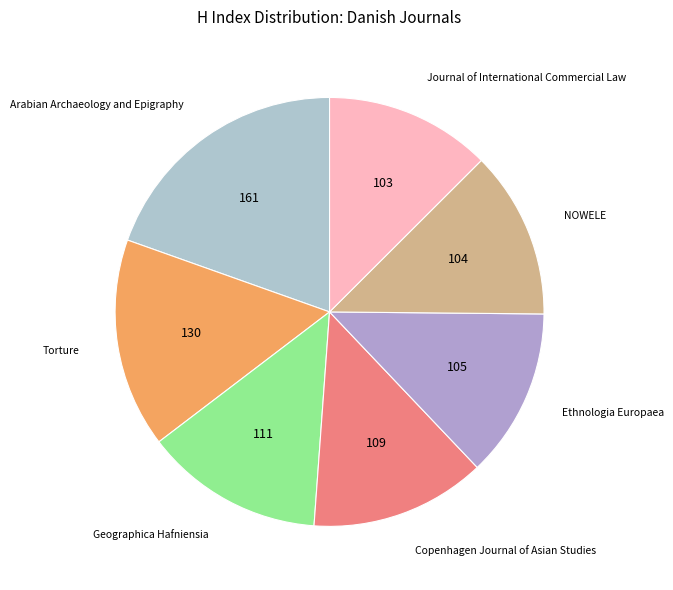

How many slices are in this pie chart?

7